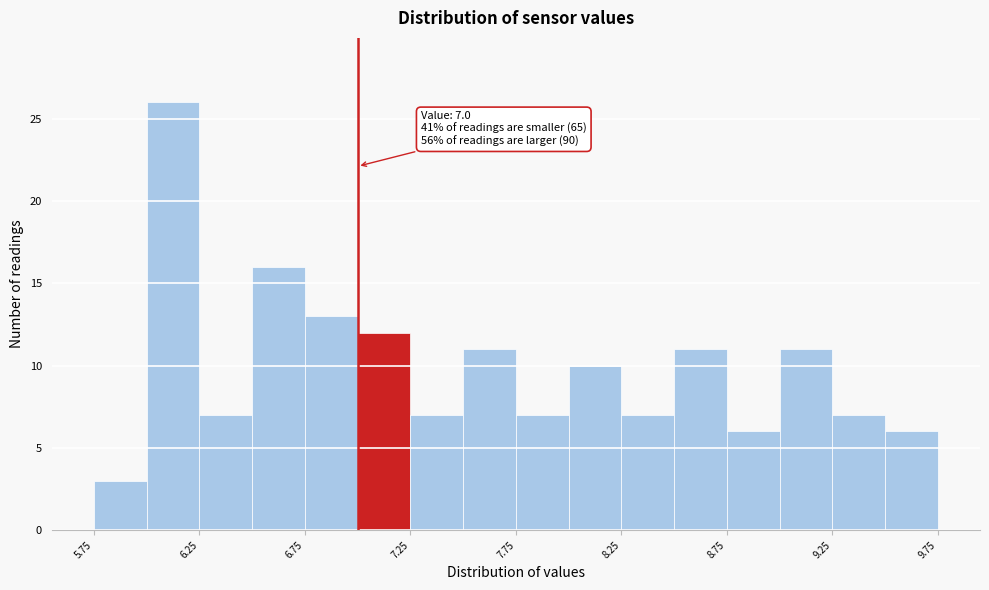

Which range on the x-axis has the tallest bar?

6.00 to 6.25